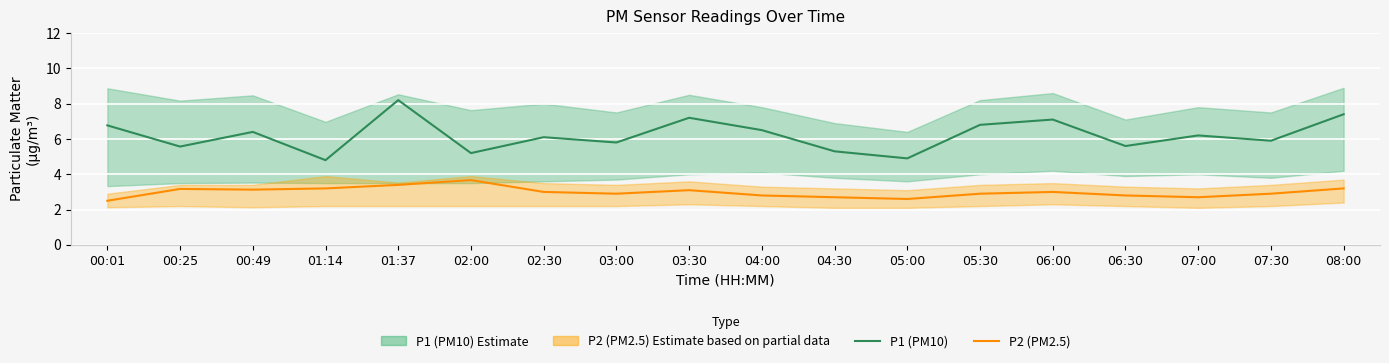

What is the sum of all P2 (PM2.5) values?

53.7